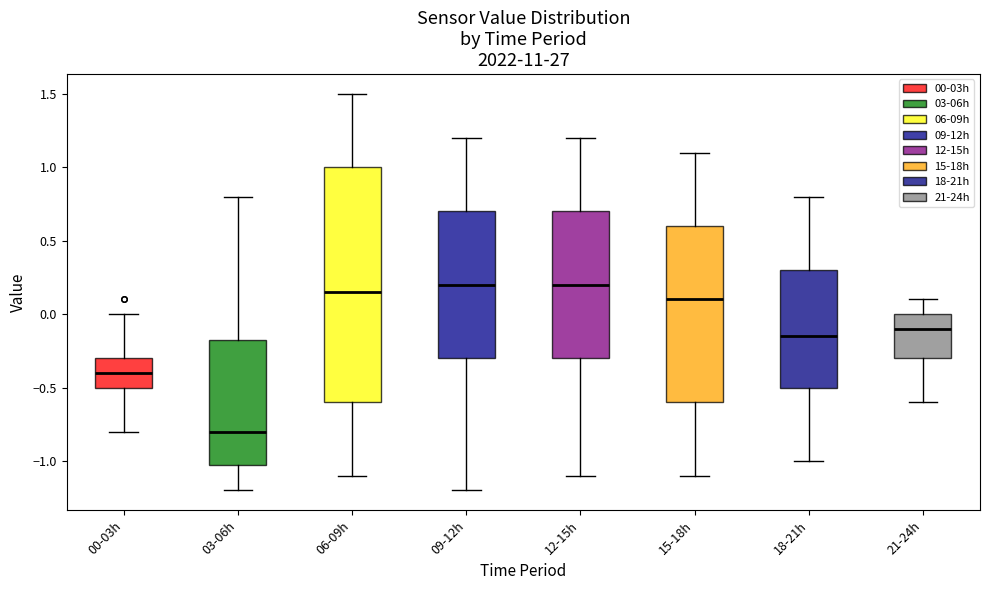

Reading left to right, read every box against the y-axis: the position of its median line, the range the box covers, and the ends of its whiskers. The values are not printed on the chart, so give them approximately, as read against the axis.

00-03h: median -0.40, box -0.50 to -0.30, whiskers -0.80 to 0.00
03-06h: median -0.80, box -1.00 to -0.15, whiskers -1.20 to 0.80
06-09h: median 0.15, box -0.60 to 1.00, whiskers -1.10 to 1.50
09-12h: median 0.20, box -0.30 to 0.70, whiskers -1.20 to 1.20
12-15h: median 0.20, box -0.30 to 0.70, whiskers -1.10 to 1.20
15-18h: median 0.10, box -0.60 to 0.60, whiskers -1.10 to 1.10
18-21h: median -0.15, box -0.50 to 0.30, whiskers -1.00 to 0.80
21-24h: median -0.10, box -0.30 to 0.00, whiskers -0.60 to 0.10